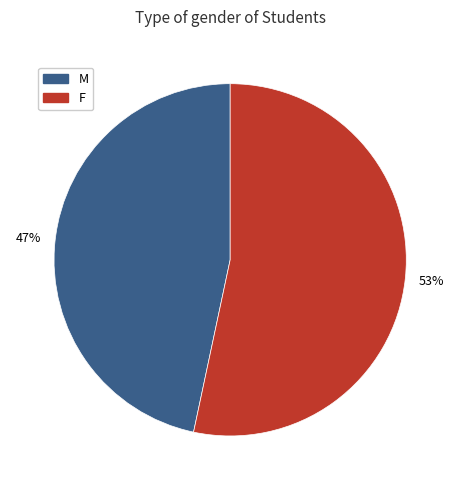

Which category has the biggest portion of the pie?

F